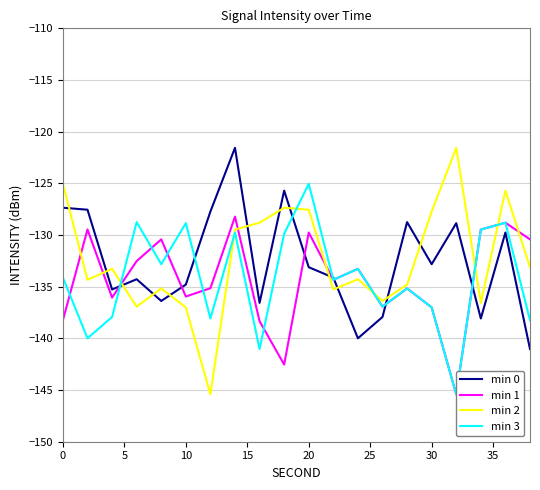

True or false: min 1 and min 2 cross at least once.

True